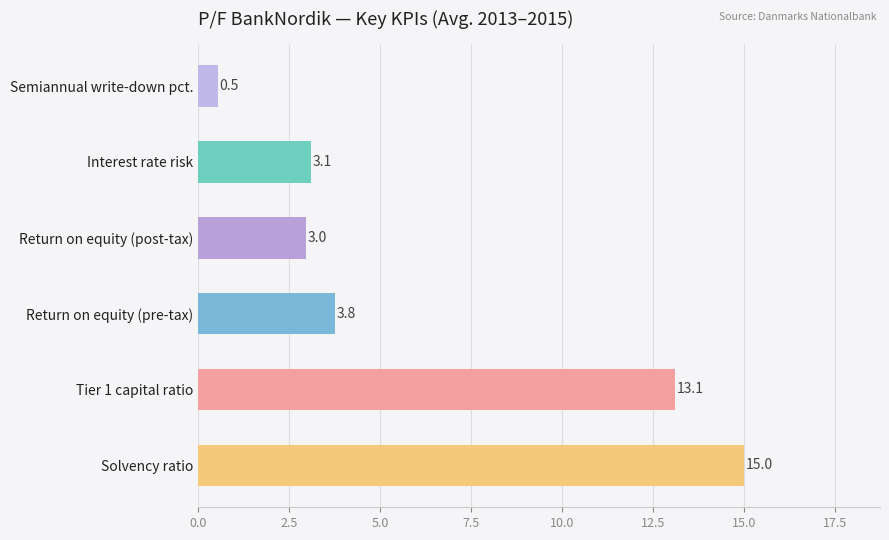

Which category has the highest value across all series?

Solvency ratio